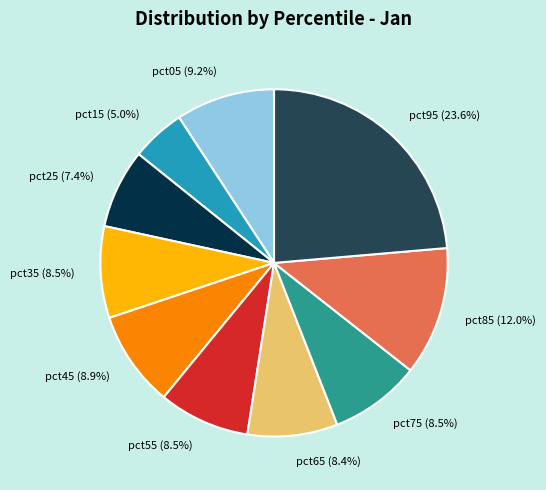

True or false: pct55 accounts for 22% of the total.

False